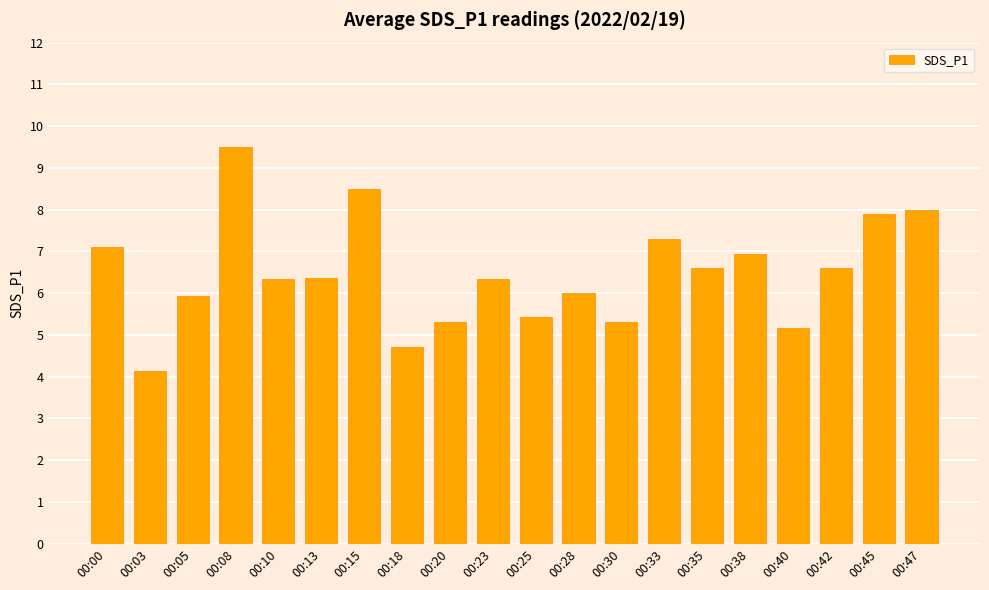

What is the greatest value displayed?

9.5